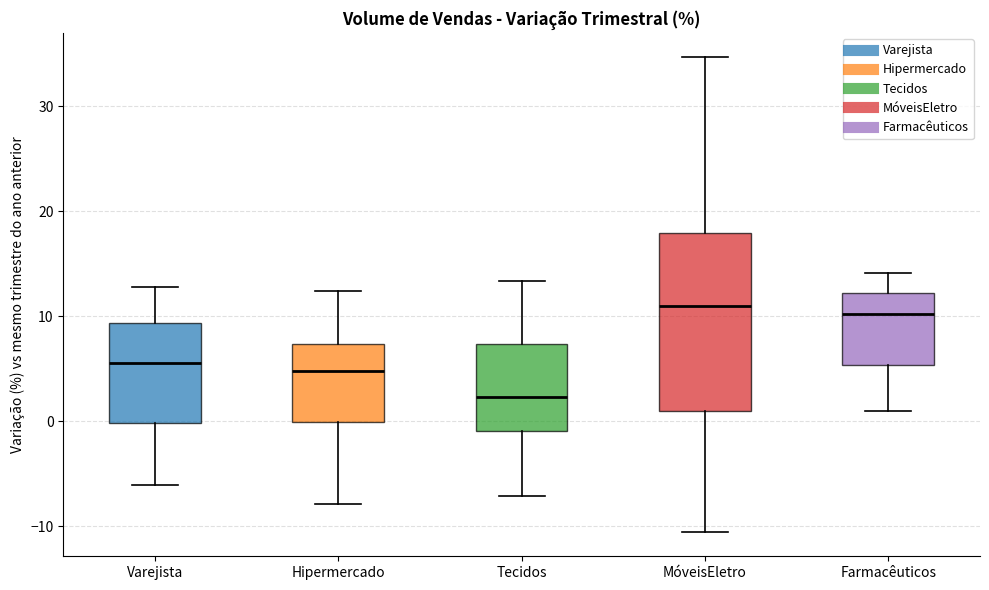

Comparing the boxes themselves (not the whiskers), which one is the tallest?

MóveisEletro